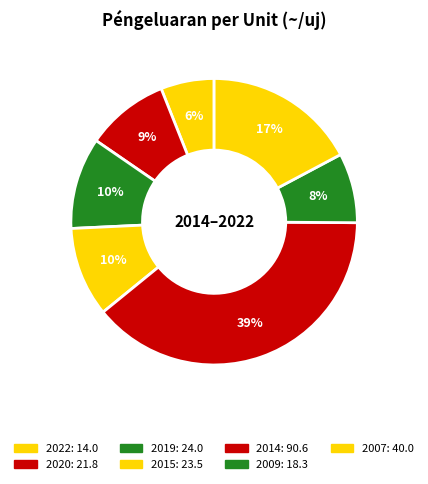

How many segments does this pie chart have?

7